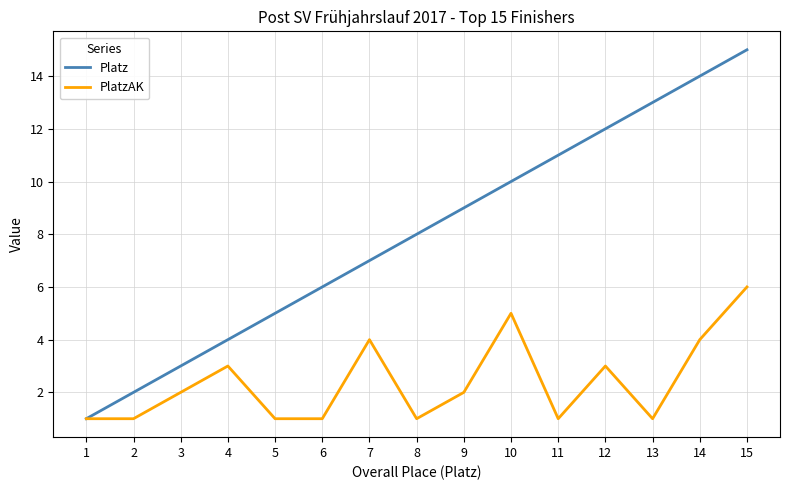

What is the spread (max minus min) of values at 5?

4